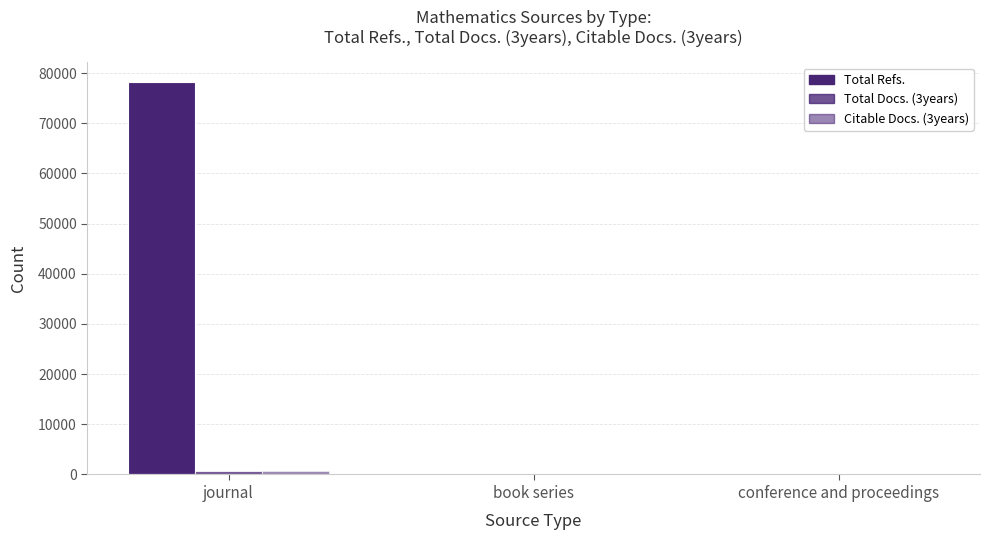

What value does the Total Docs. (3years) series have at journal, to the nearest 50?

750